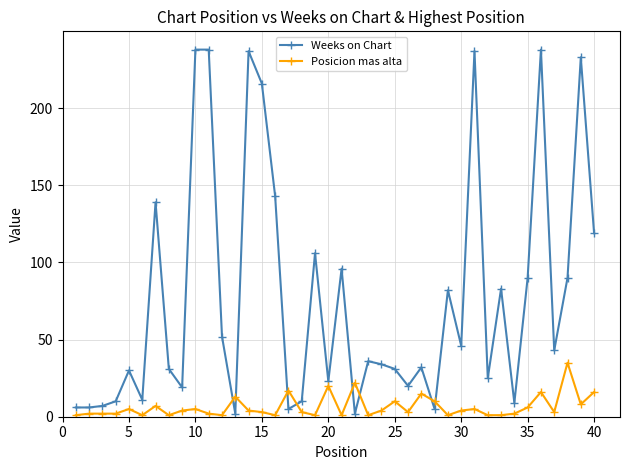

True or false: Weeks on Chart and Posicion mas alta intersect in this chart.

True